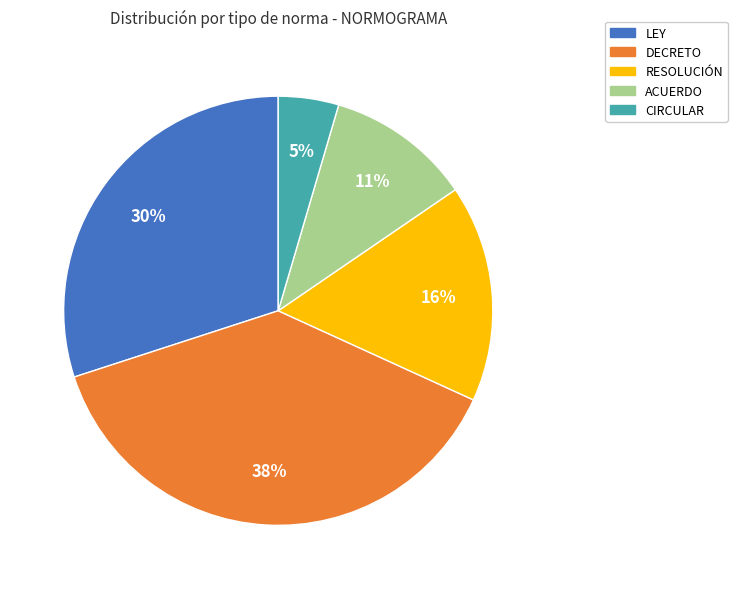

Rank the categories by value from highest to lowest.

DECRETO, LEY, RESOLUCIÓN, ACUERDO, CIRCULAR